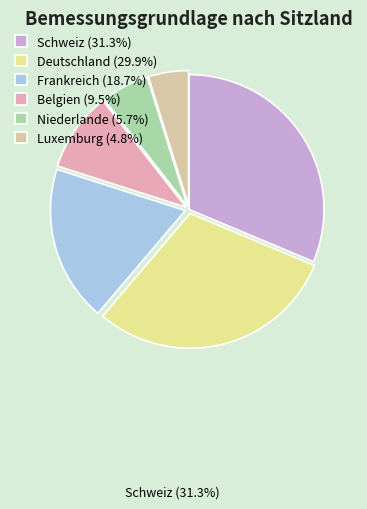

What is the largest slice in the pie chart?

Schweiz